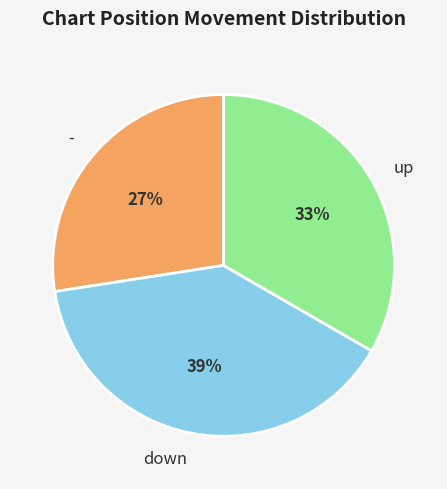

To the nearest percent, what is the average slice percentage?

33%